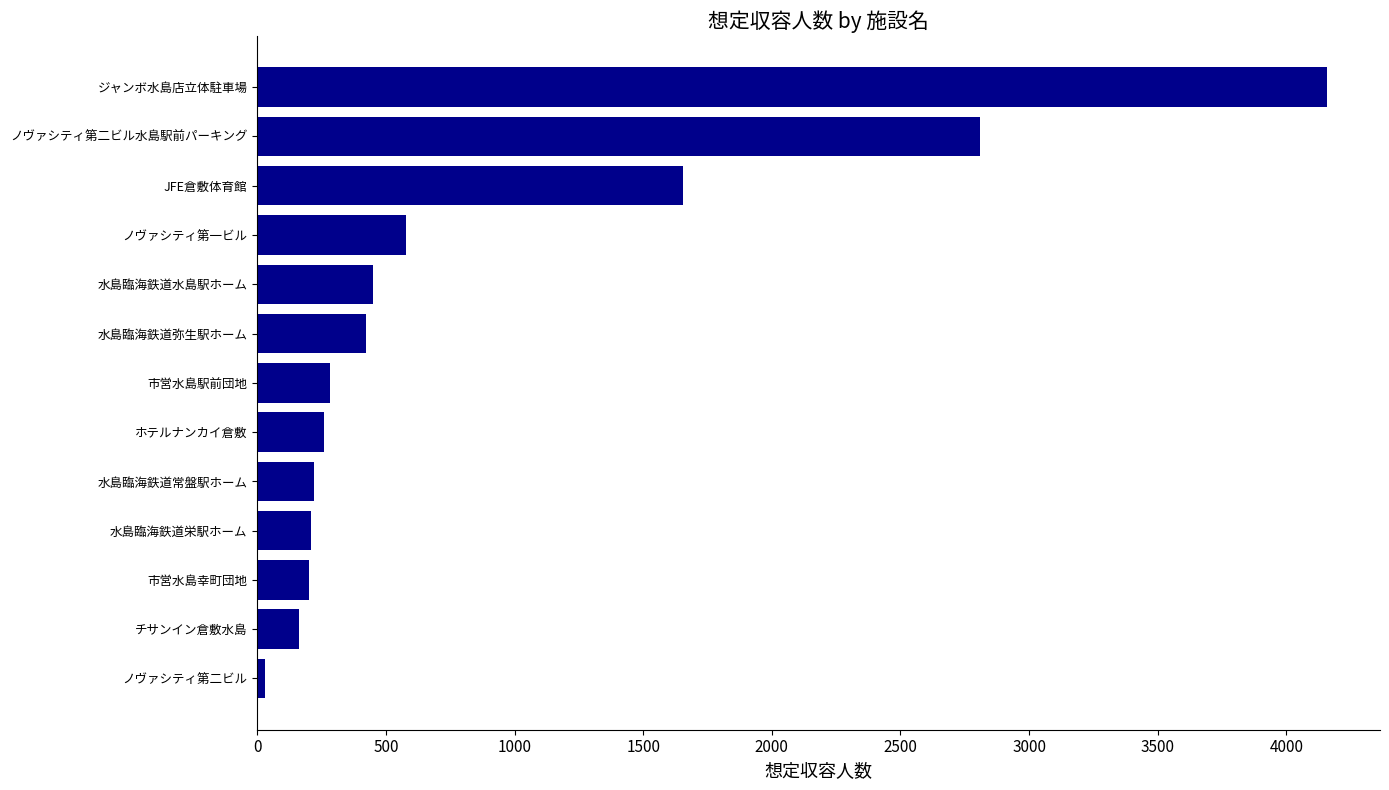

What is the average value?

880